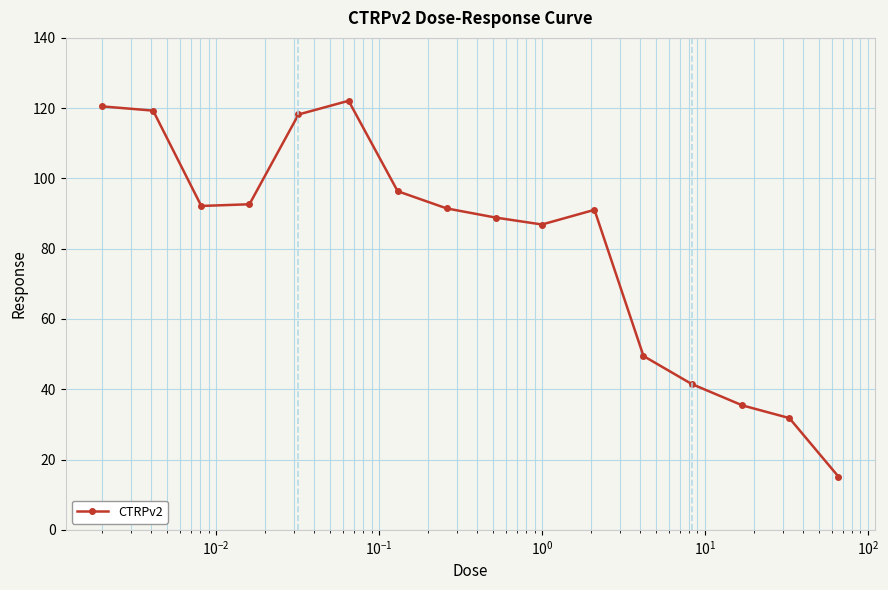

What is the maximum value shown in the chart?

122.1